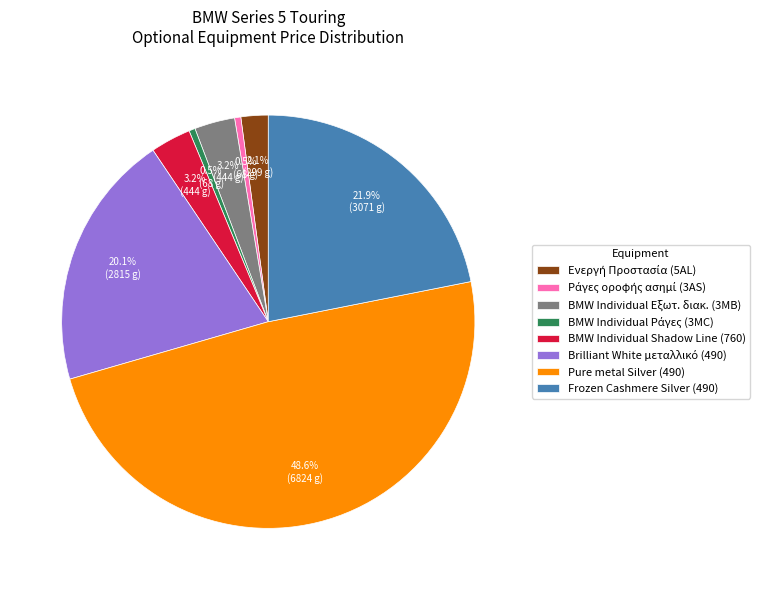

Which category has the biggest portion of the pie?

Pure metal Silver (490)